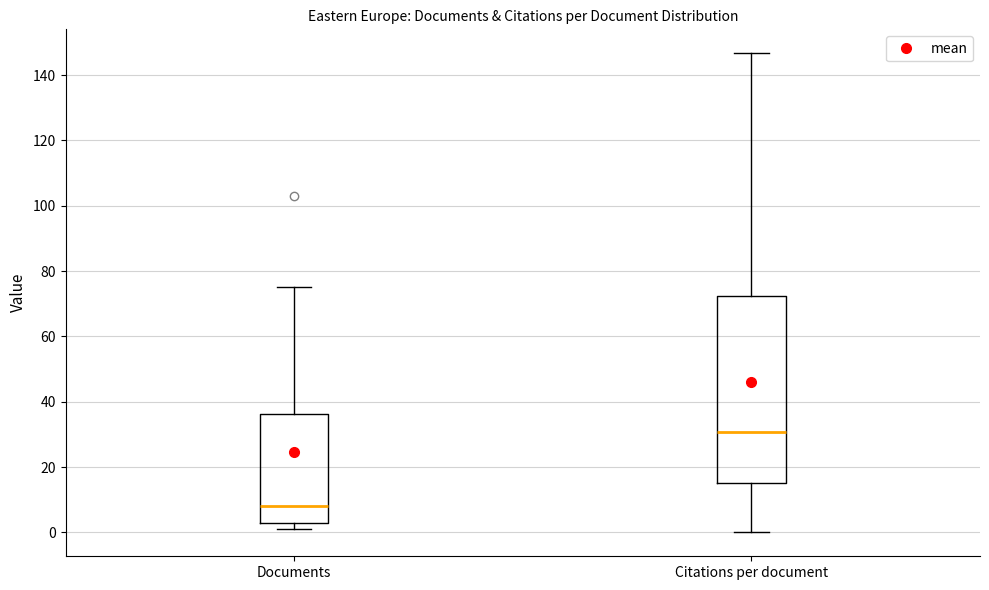

Where does the lower whisker of the box for Citations per document end on the y-axis? The values are not printed on the chart, so give them approximately, as read against the axis.

0